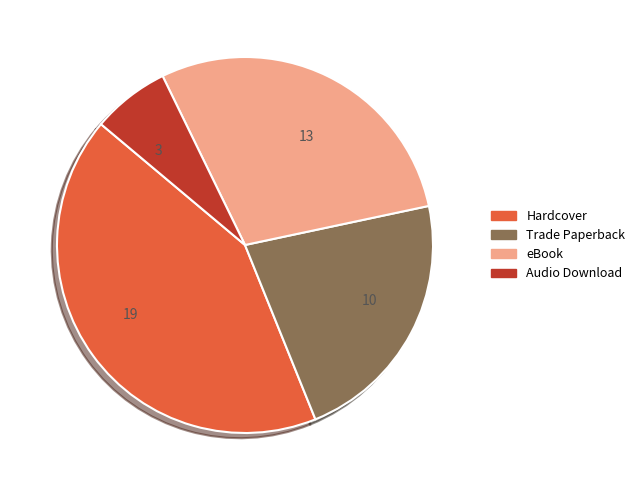

Which has a higher value, eBook or Audio Download?

eBook